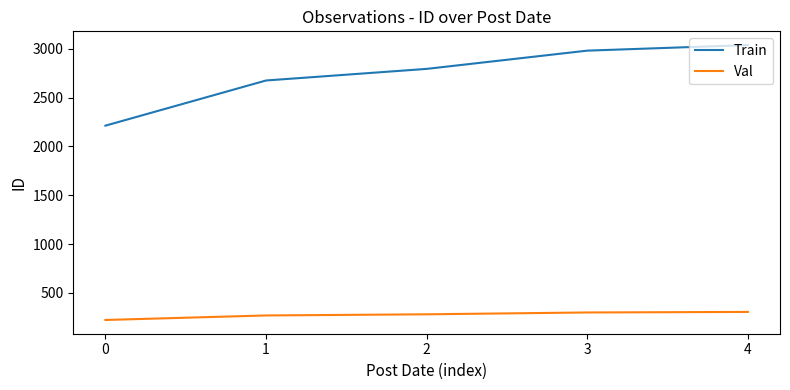

What is the maximum value shown in the chart?

3039.0